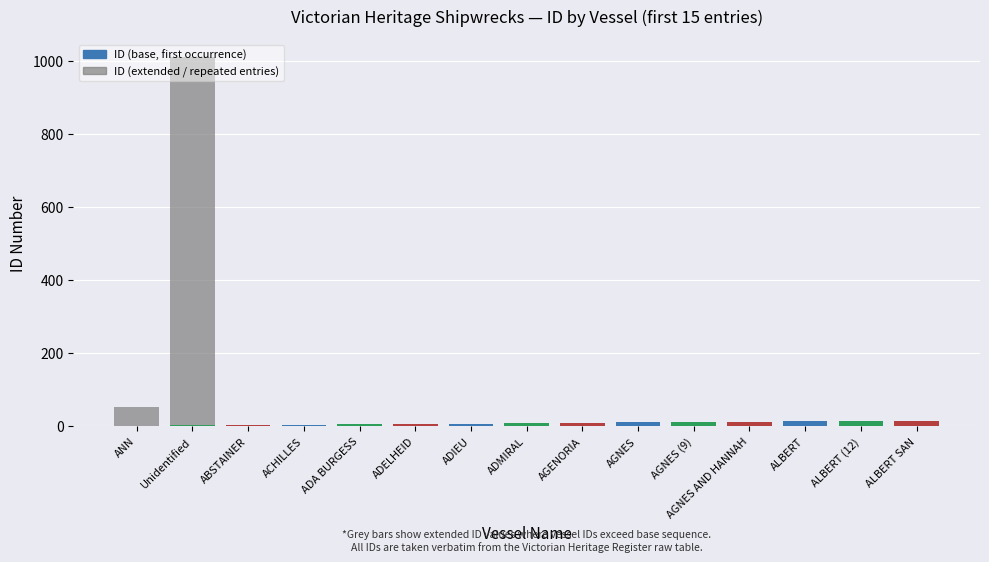

Does the chart contain stacked bars?

Yes